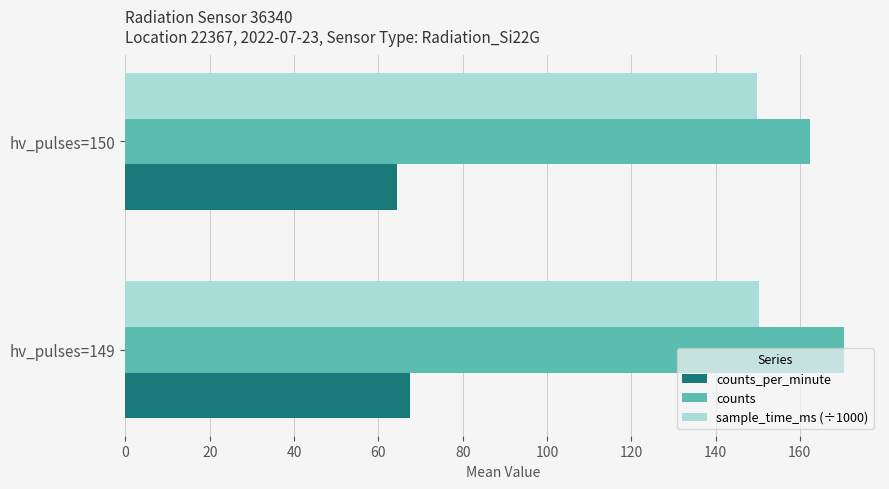

Rank the series by their maximum value, from lowest to highest.

counts_per_minute, sample_time_ms (÷1000), counts